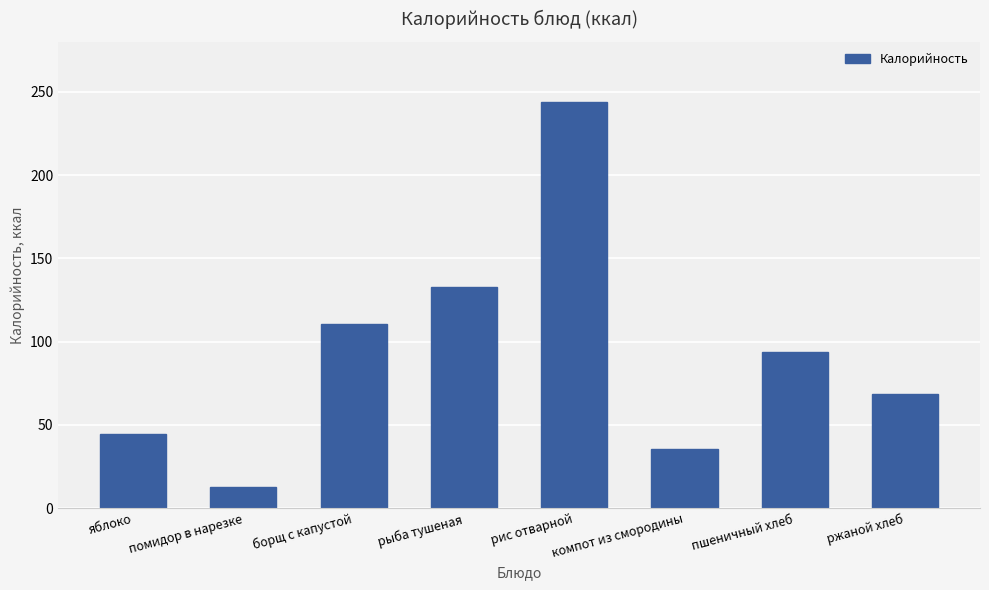

What is the average value?

92.7